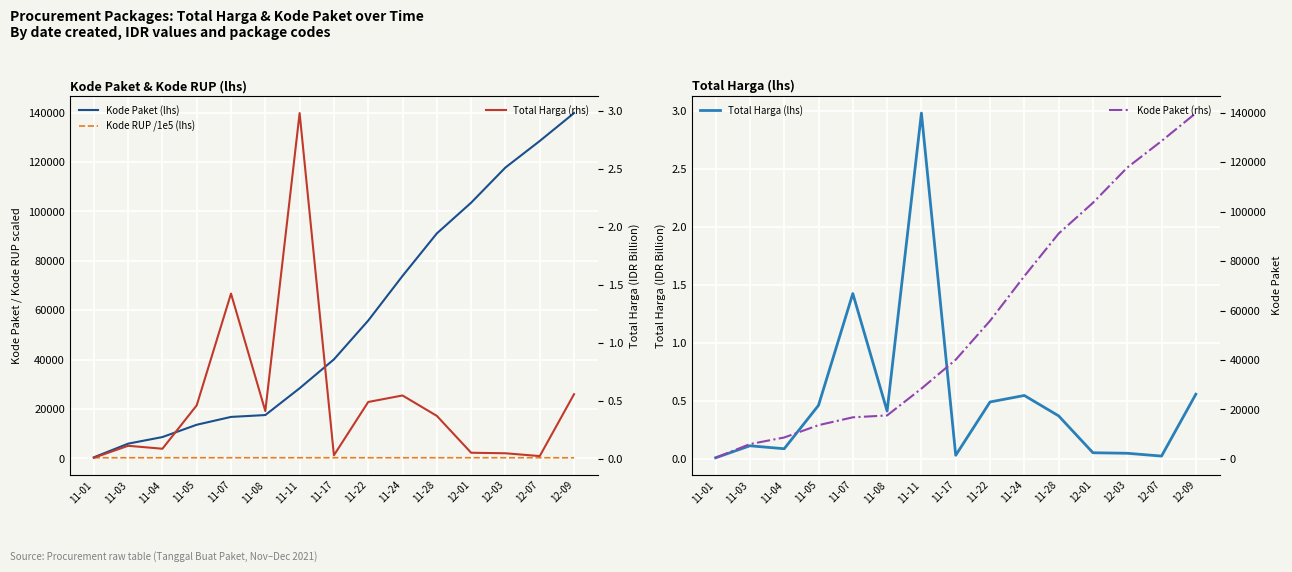

What is the label of the 4th point from the left?

11-05